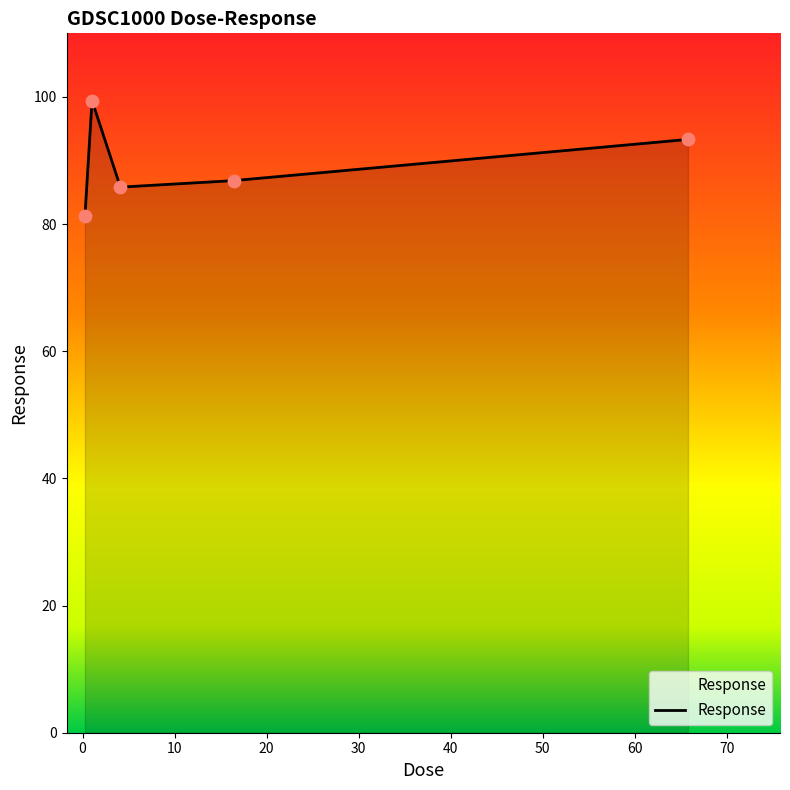

How many interior local valleys (lower than both neighbors) does the data have?

1